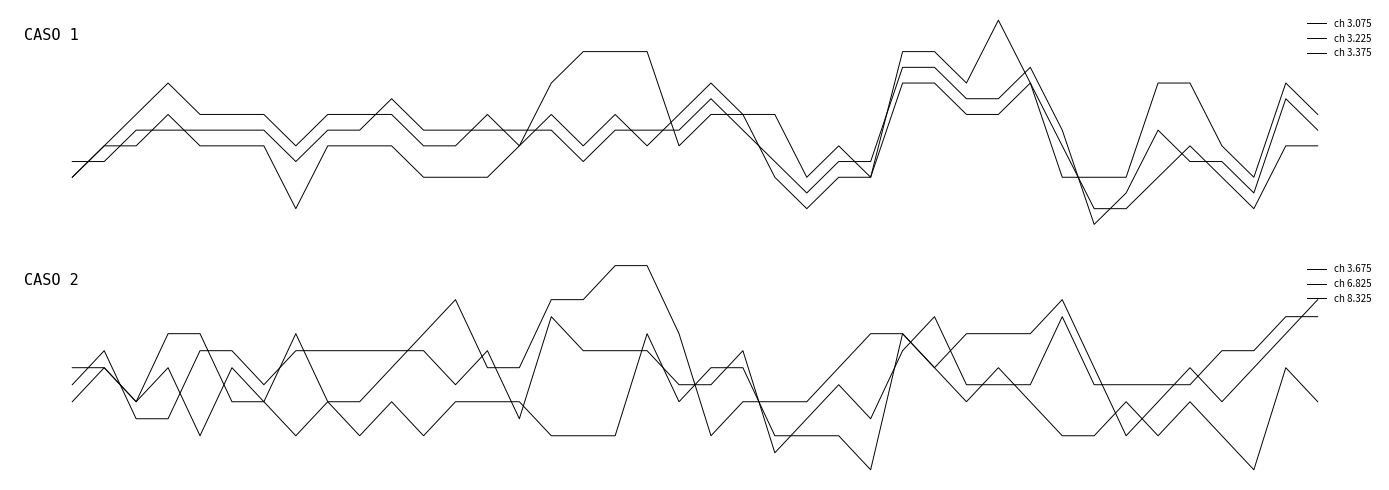

Is the value of ch 3.075 at 9 greater than the value of ch 3.375 at 32?

Yes